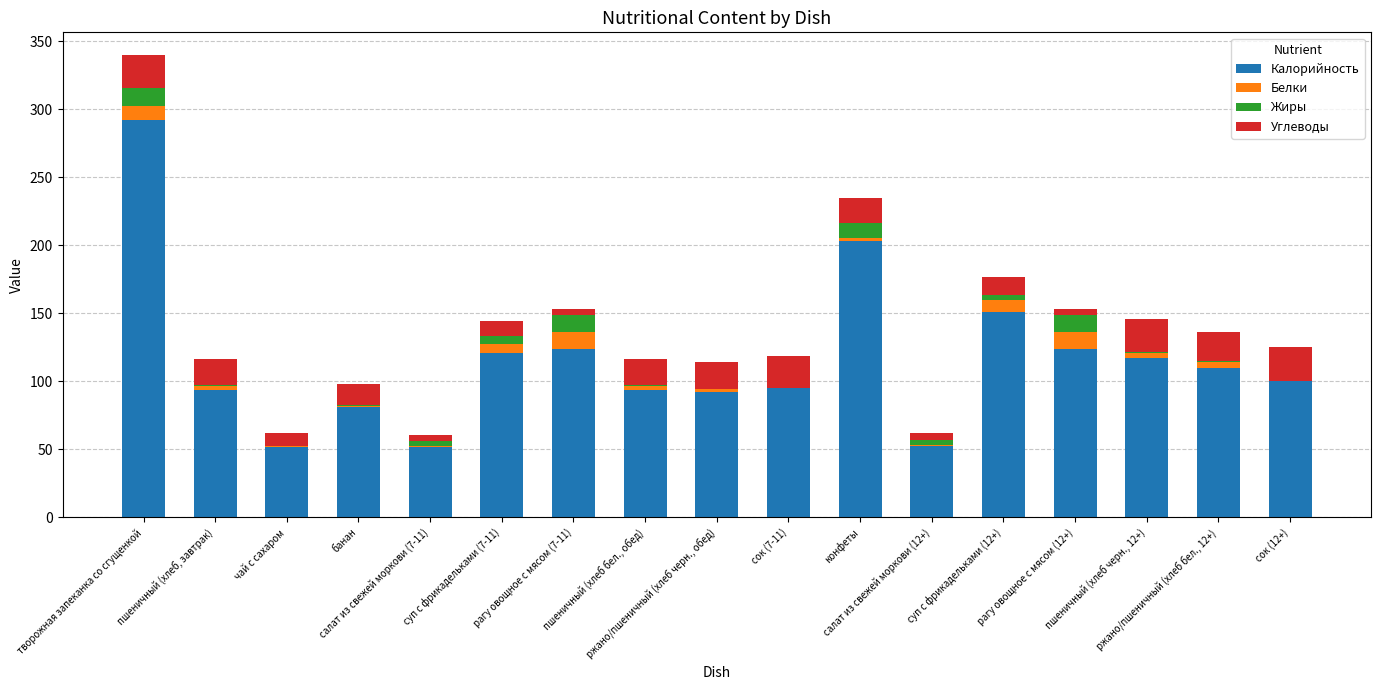

What is the sum of all Калорийность values?

1951.2